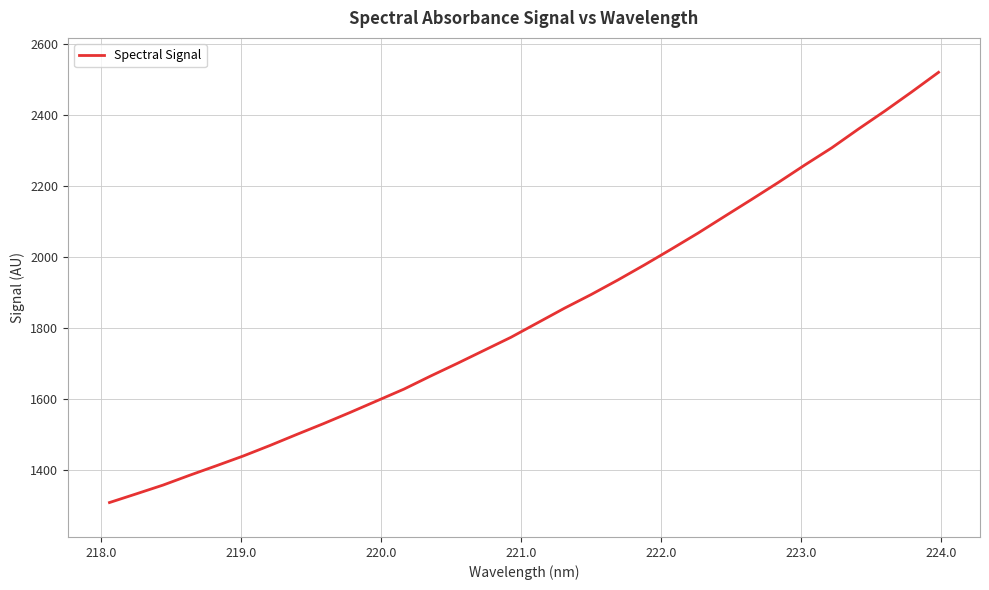

What is the maximum value shown in the chart?

2520.3